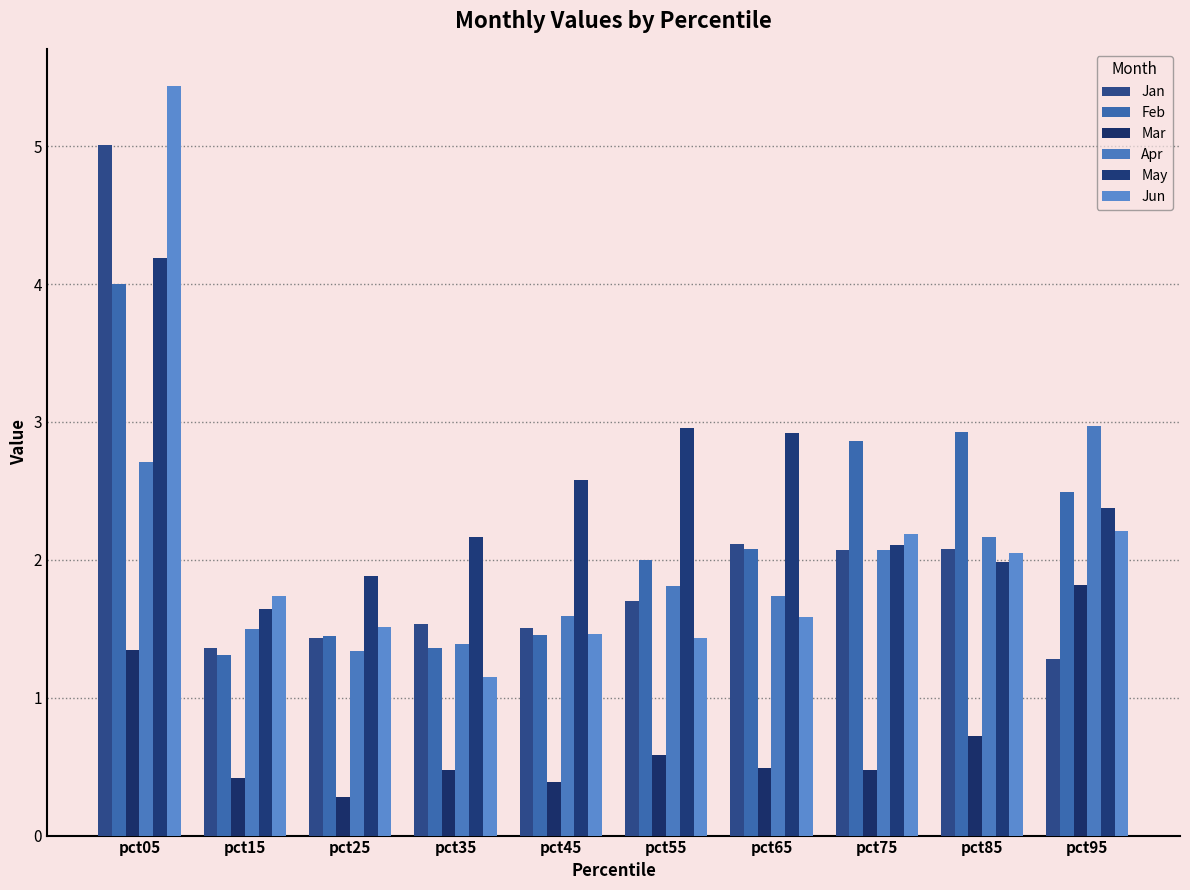

What is the value of the May bar at the 4th from the left?

2.2